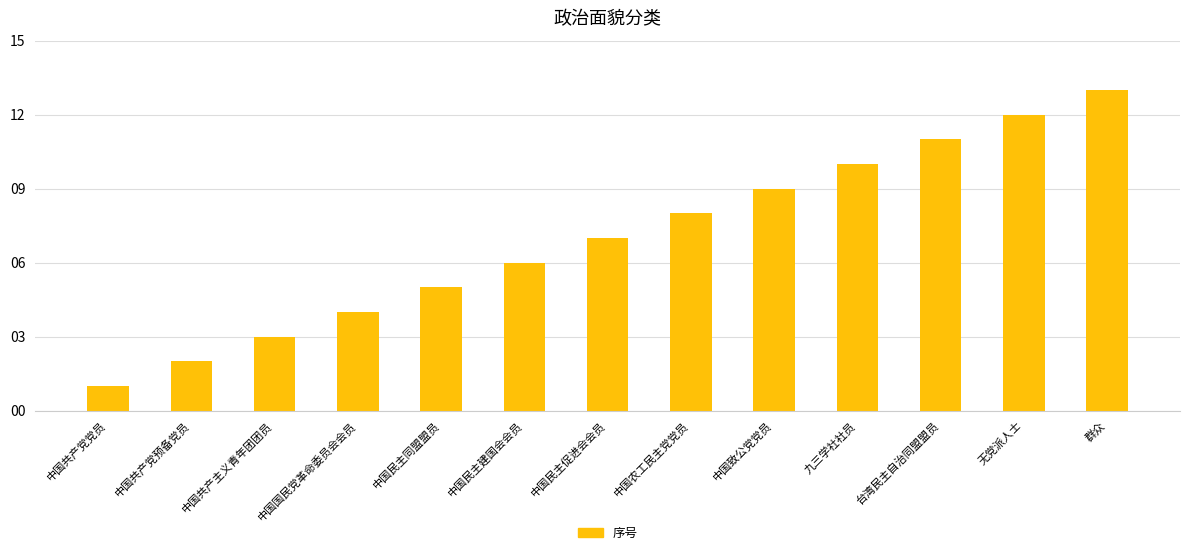

The chart shows a value of 2 at 中国共产党预备党员. True or false?

True